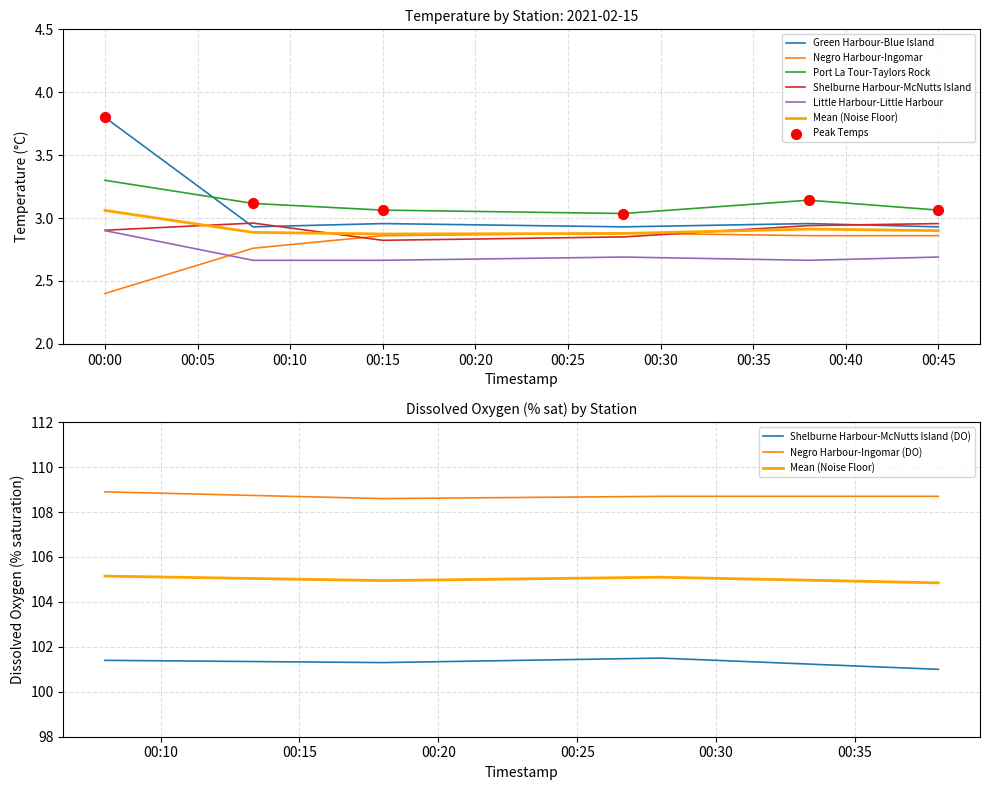

Which series has the largest total across all categories?

Port La Tour-Taylors Rock